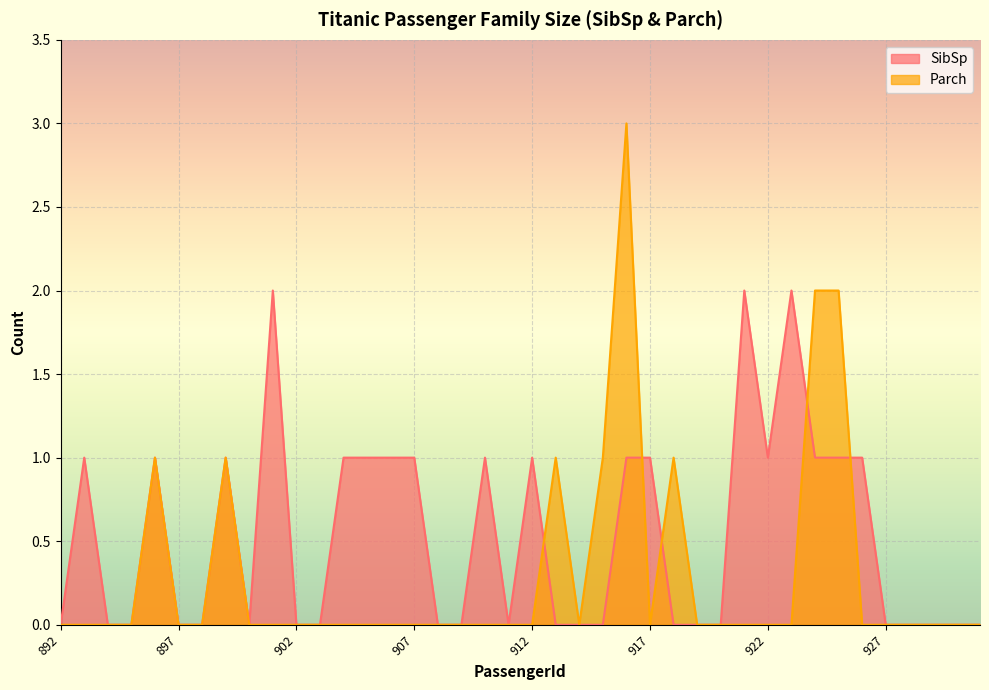

What are all the series names shown in the legend?

SibSp, Parch